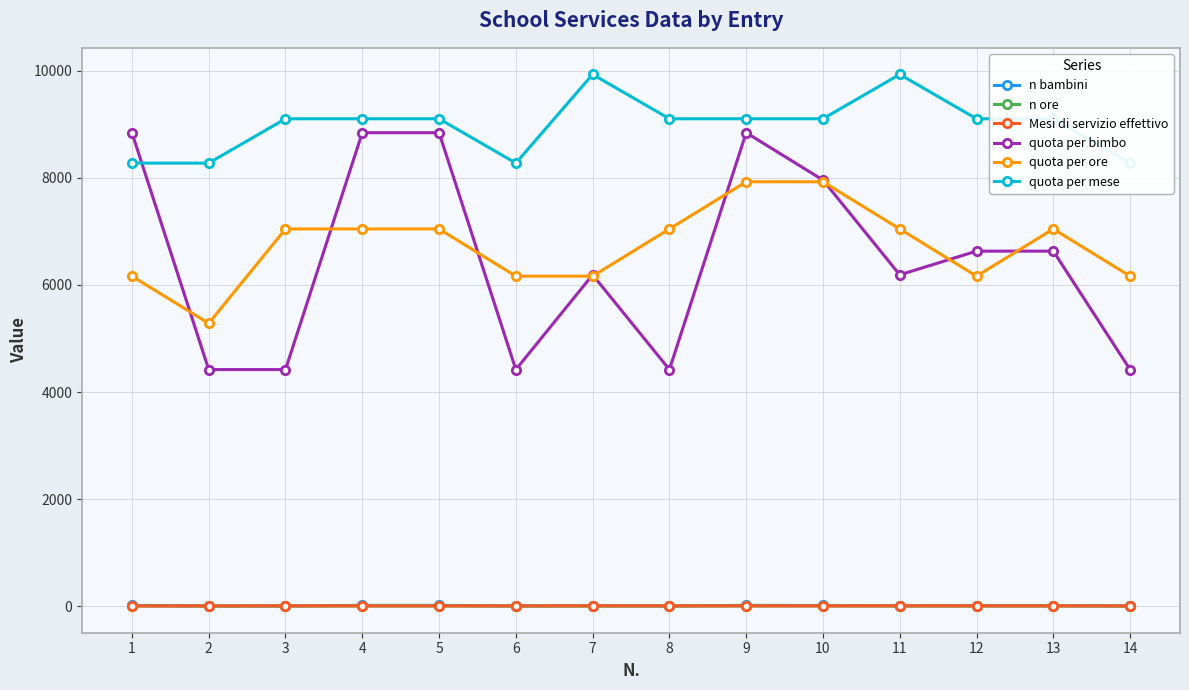

True or false: n bambini and Mesi di servizio effettivo intersect in this chart.

True